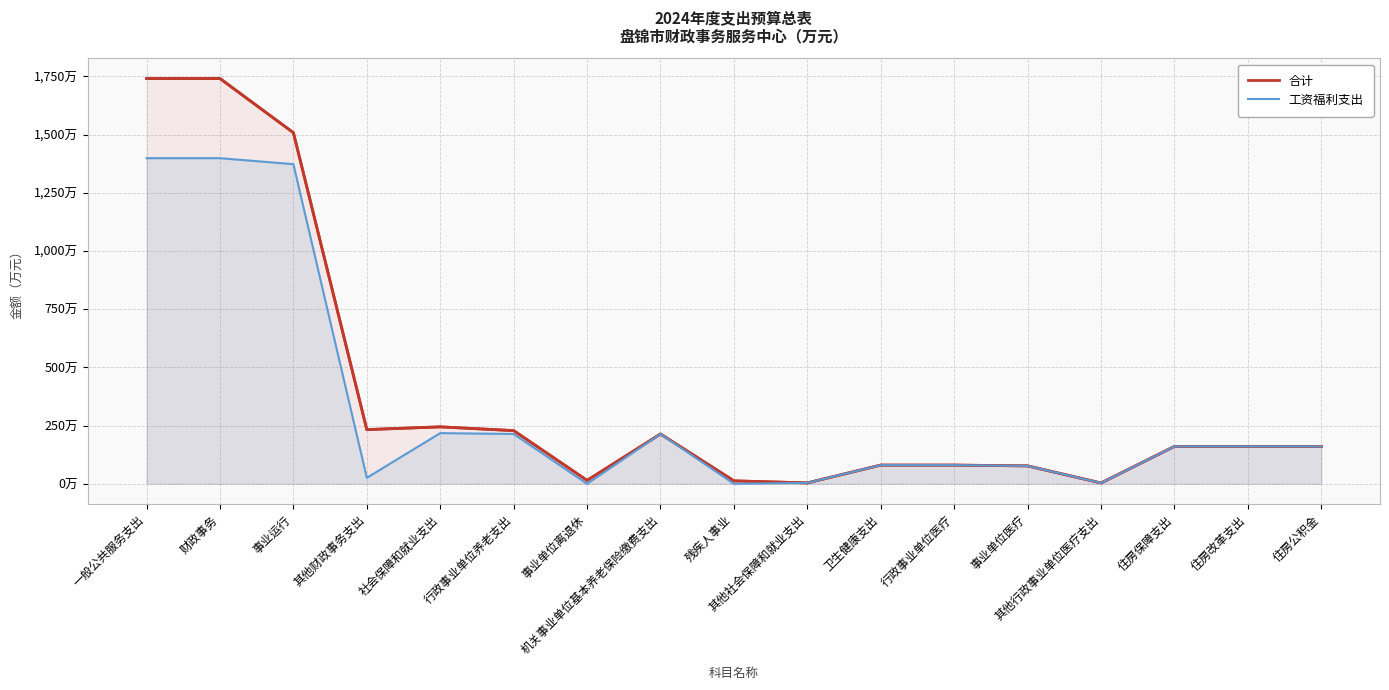

What position from the left is 事业单位离退休?

7